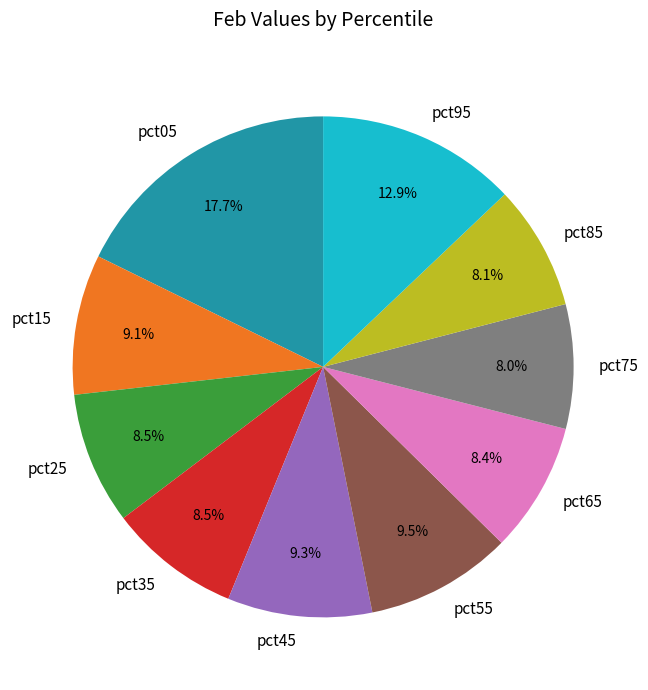

To the nearest percent, what percentage of the pie is pct85?

8%